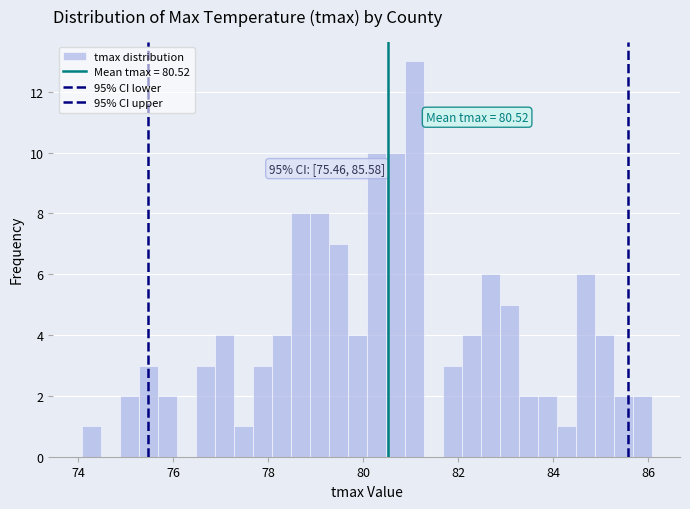

Read against the x-axis, roughly where is the centre of the tallest bar?

81.0